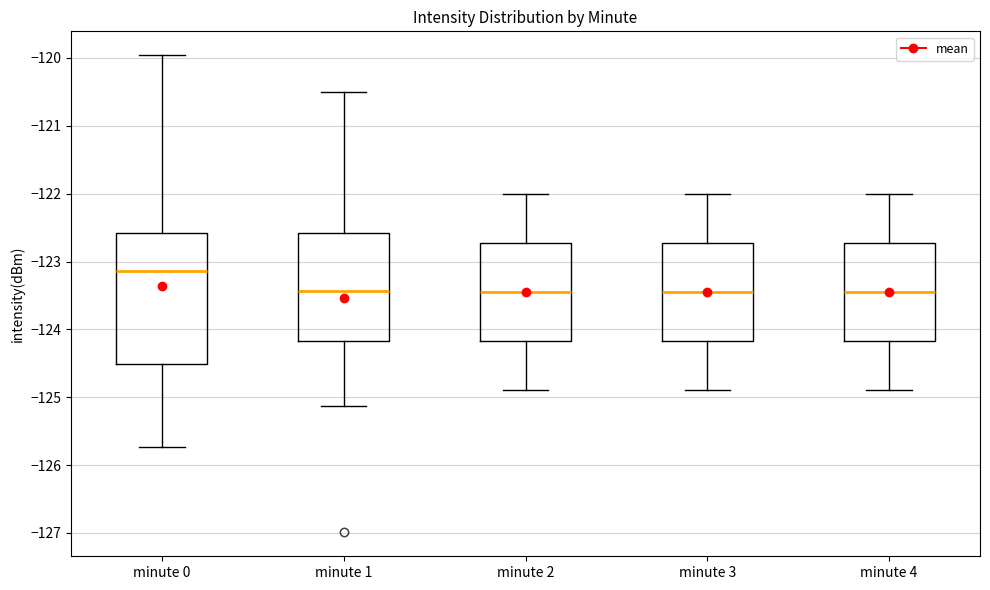

Which box's median line is the highest?

minute 0